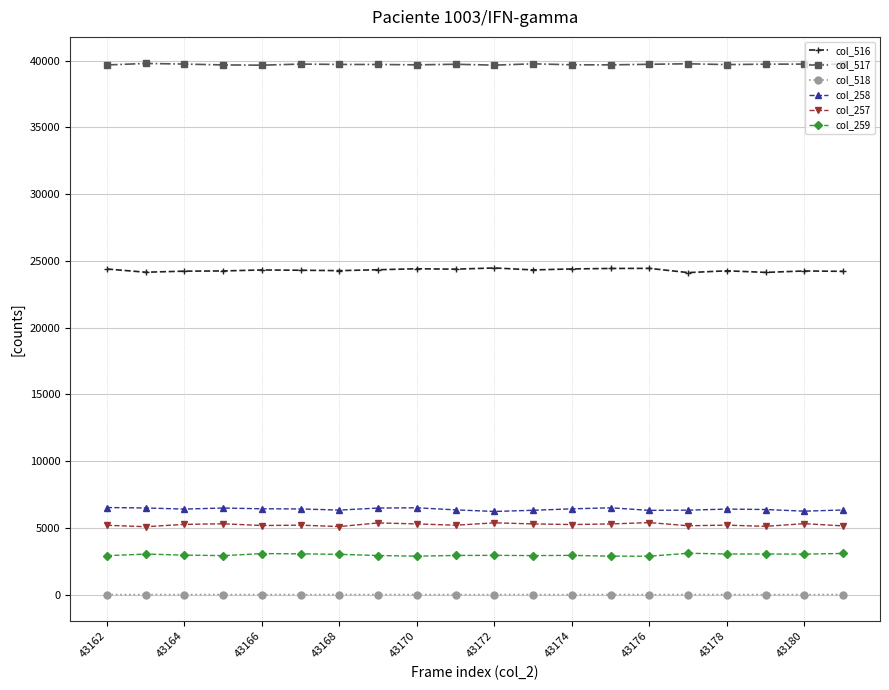

In col_517, how many points are lower than both neighbors (excluding endpoints)?

5